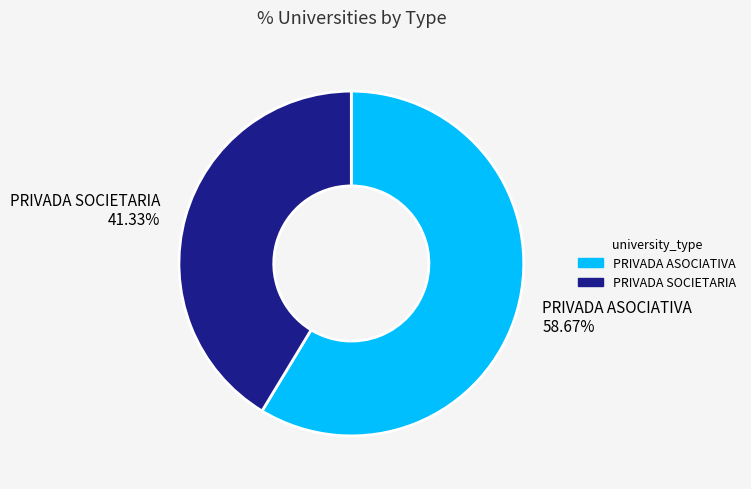

Rank the categories by value from lowest to highest.

PRIVADA SOCIETARIA, PRIVADA ASOCIATIVA